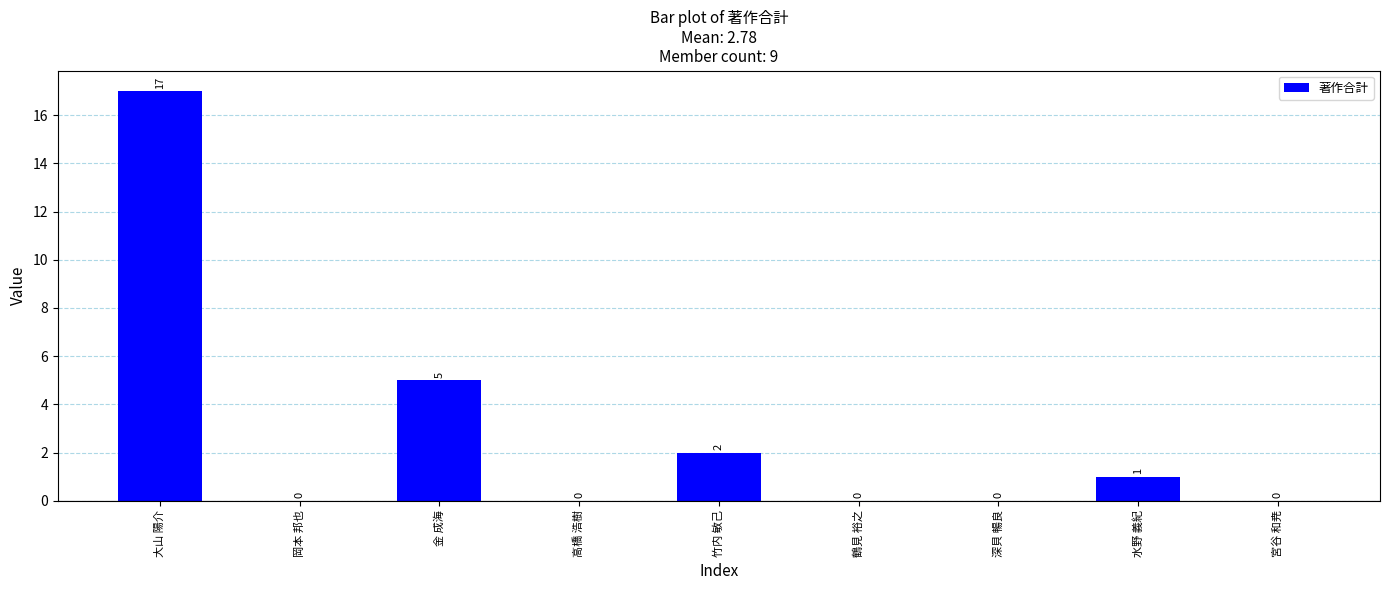

The value at 岡本 邦也 is 11. True or false?

False